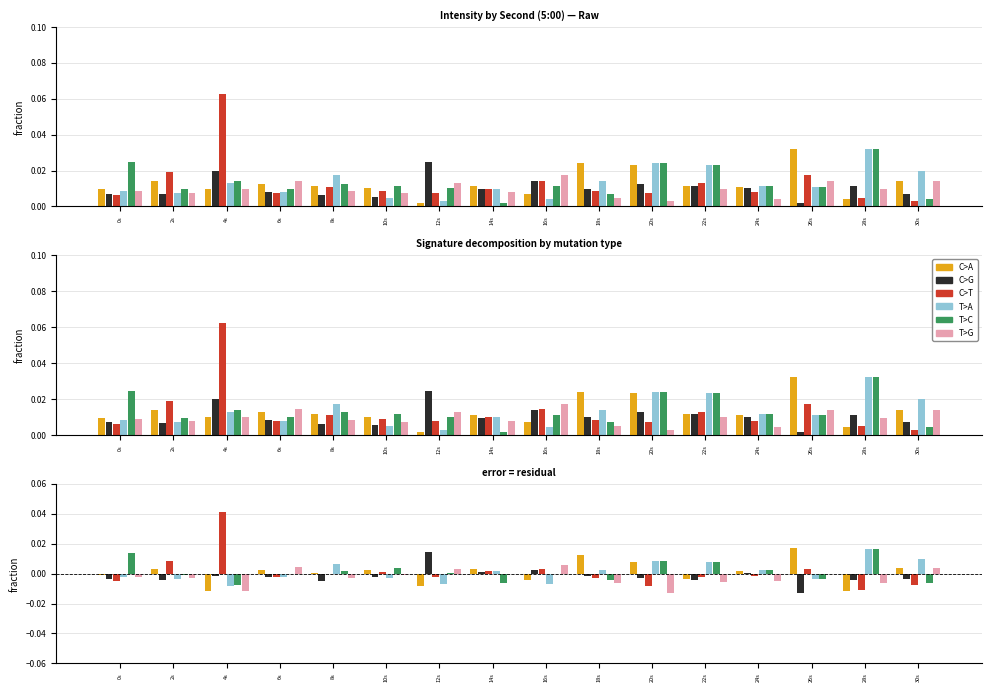

How many data points in C>A are less than 0?

6